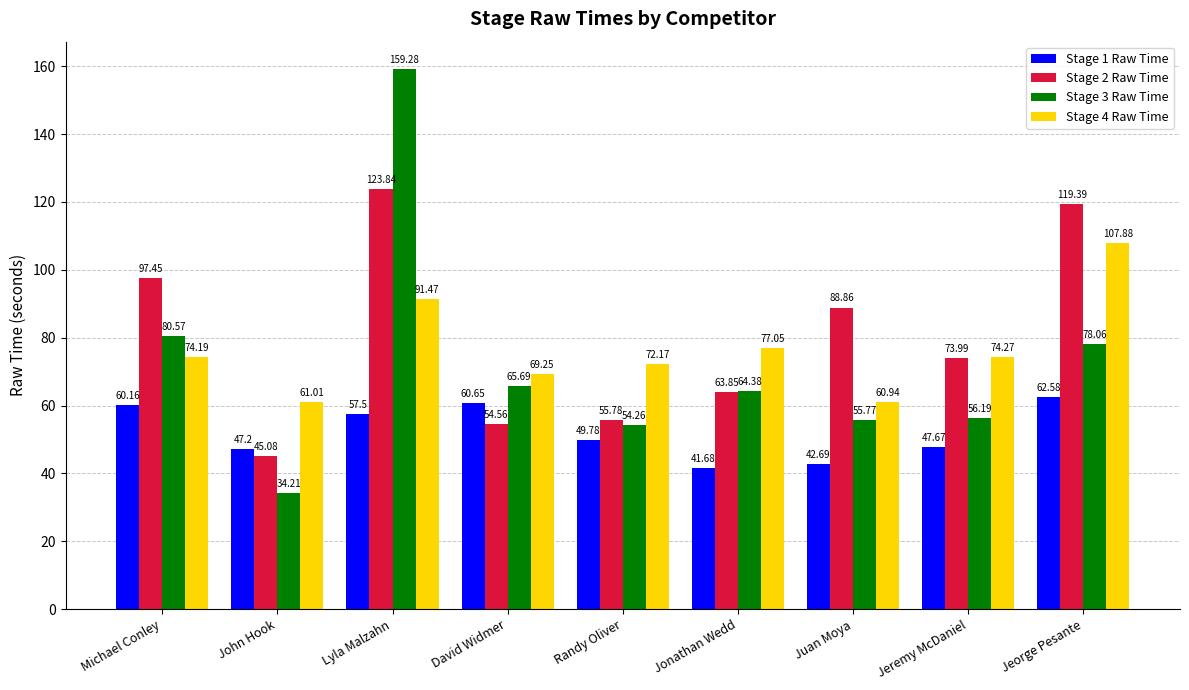

True or false: Stage 2 Raw Time has a value of 46.3 at Jeremy McDaniel.

False